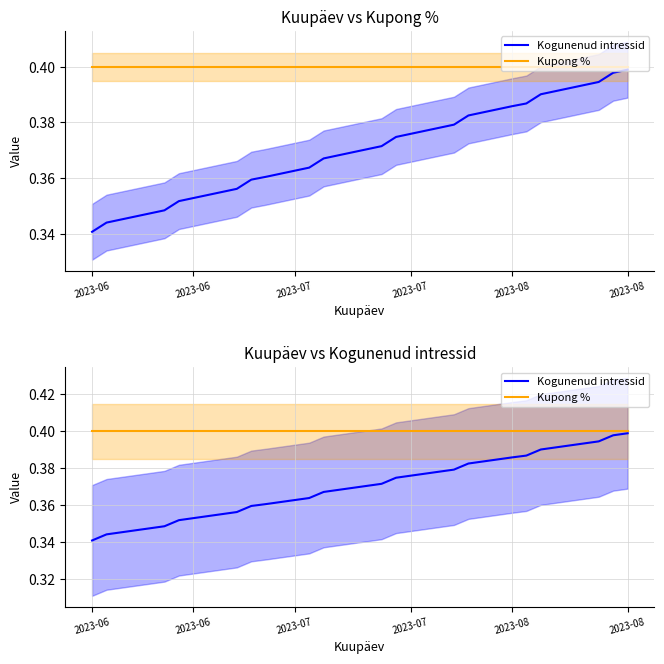

Reading left to right, what are all the values shown in this chart?

Kogunenud intressid: 0.3	0.3	0.3	0.3	0.3	0.3	0.4	0.4	0.4	0.4	0.4	0.4	0.4	0.4	0.4	0.4	0.4	0.4	0.4	0.4	0.4	0.4	0.4	0.4	0.4	0.4	0.4	0.4	0.4	0.4	0.4	0.4	0.4	0.4	0.4	0.4	0.4	0.4
Kupong %: 0.4	0.4	0.4	0.4	0.4	0.4	0.4	0.4	0.4	0.4	0.4	0.4	0.4	0.4	0.4	0.4	0.4	0.4	0.4	0.4	0.4	0.4	0.4	0.4	0.4	0.4	0.4	0.4	0.4	0.4	0.4	0.4	0.4	0.4	0.4	0.4	0.4	0.4